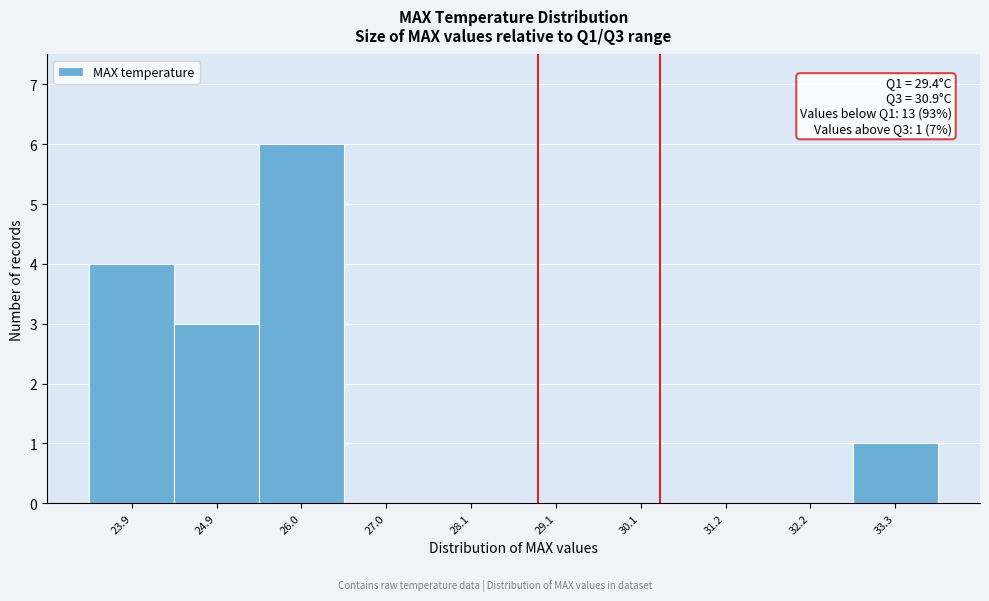

Reading right to left, extract all data points from this chart.

33.3=1	32.2=0	31.2=0	30.1=0	29.1=0	28.1=0	27.0=0	26.0=6	24.9=3	23.9=4